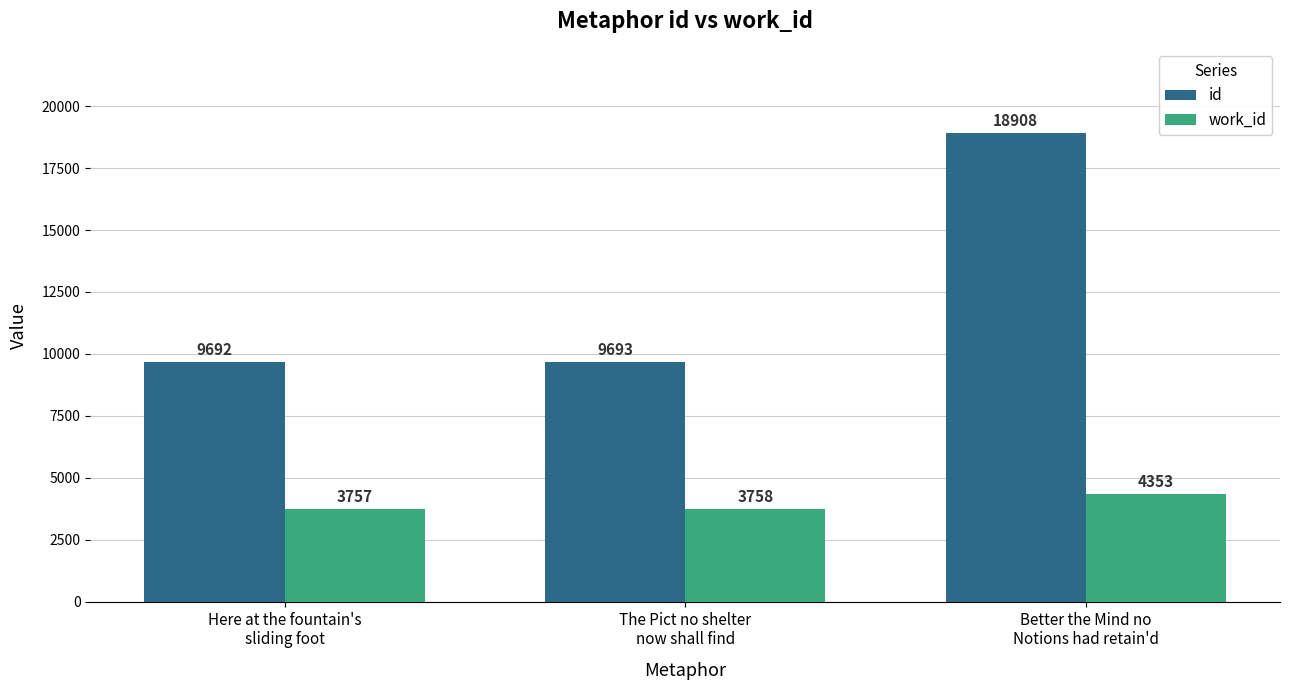

Rank the categories by work_id value from highest to lowest.

Better the Mind no
Notions had retain'd, The Pict no shelter
now shall find, Here at the fountain's
sliding foot